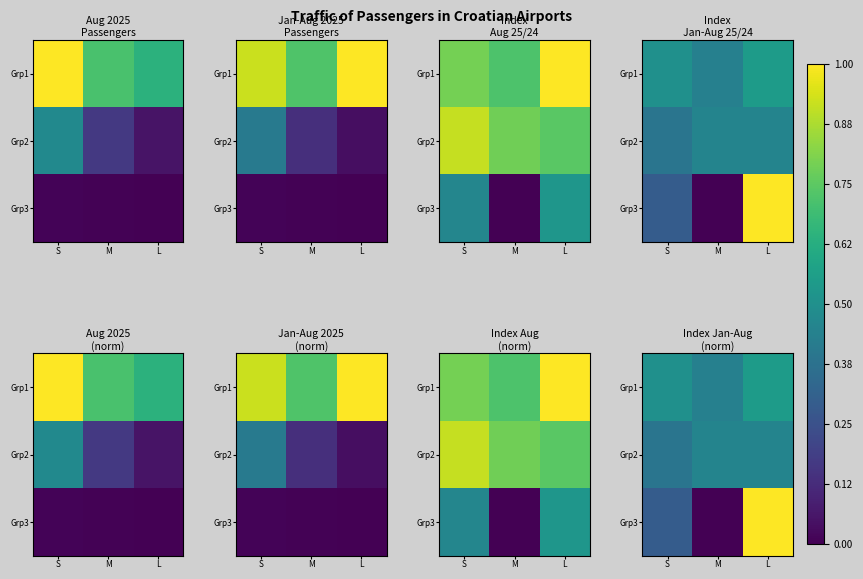

How many series are shown in this chart?

3